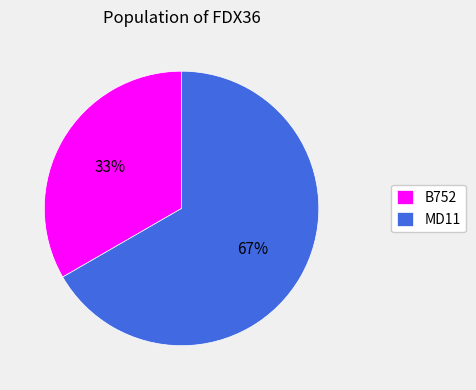

To the nearest percent, what is the average slice percentage?

50%